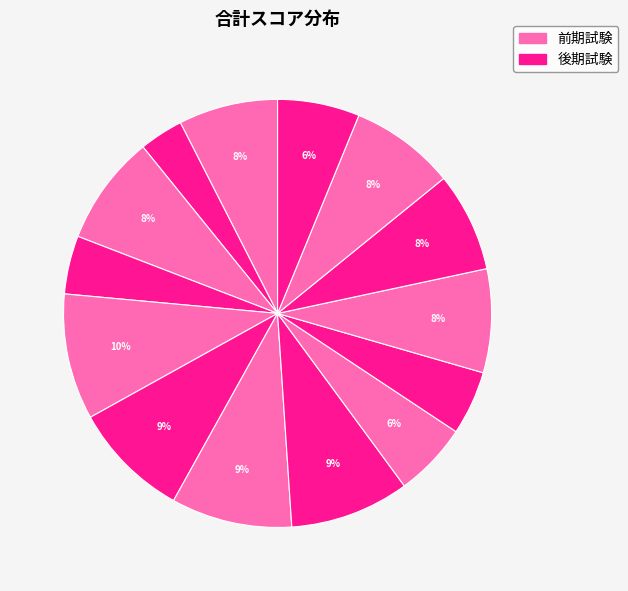

How many slices are in this pie chart?

14